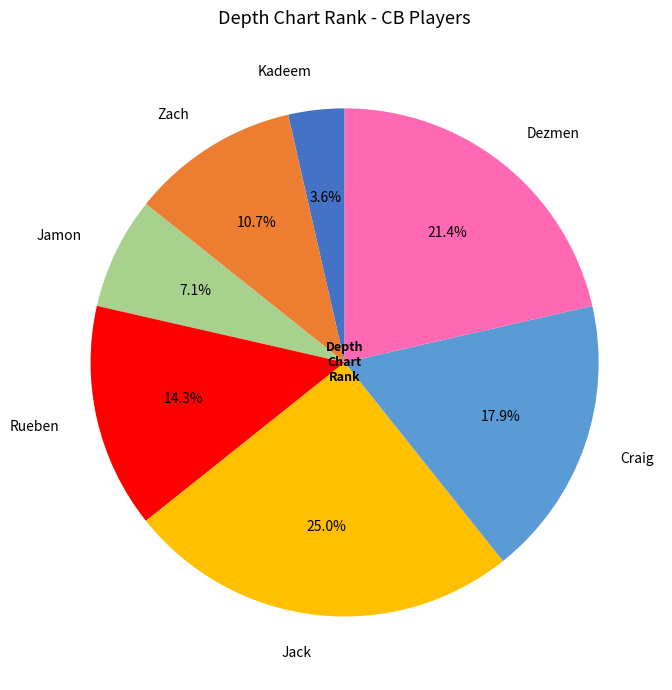

Is there any slice that represents more than half of the pie?

No